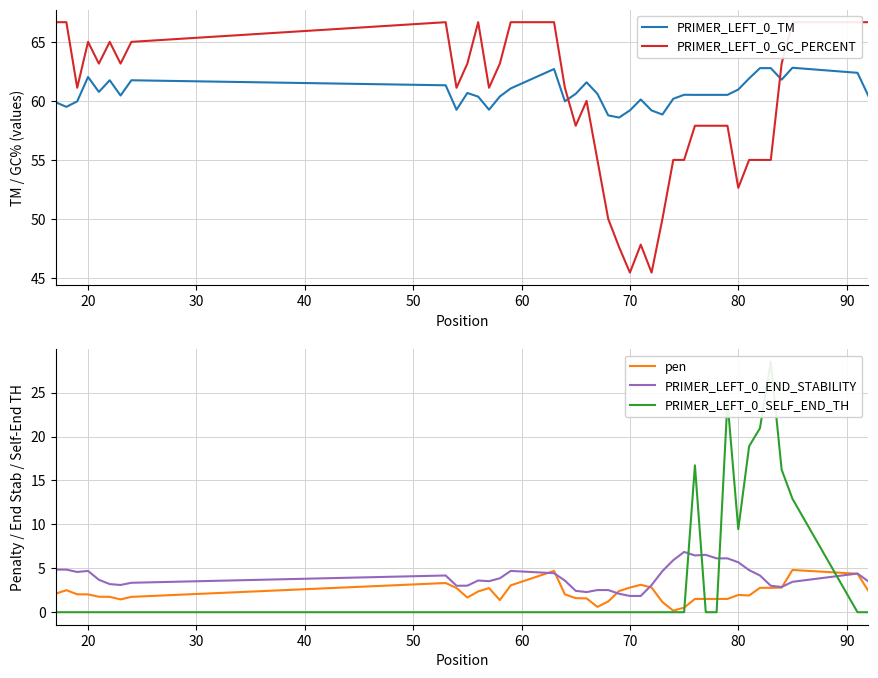

What is the maximum value for PRIMER_LEFT_0_TM?

62.8